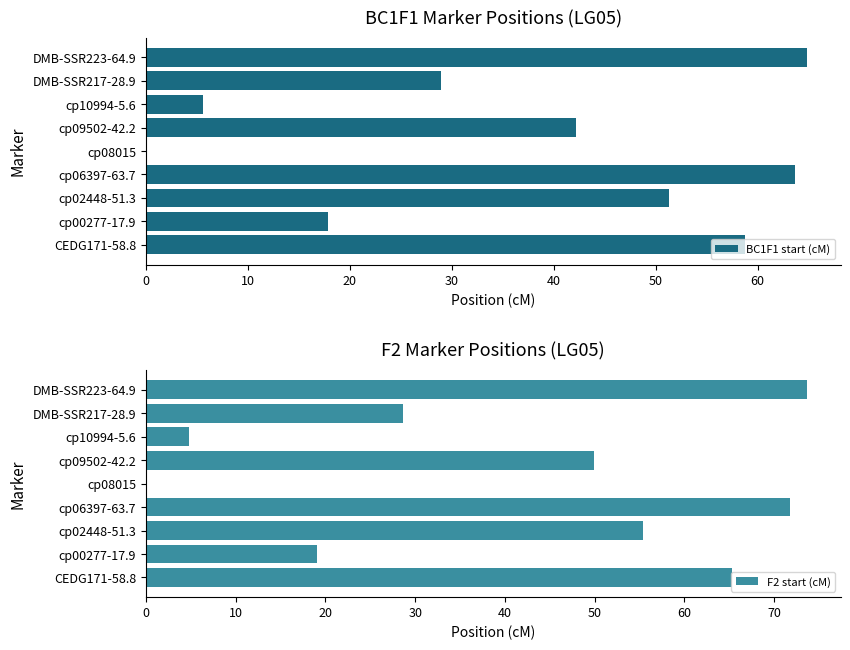

The BC1F1 start (cM) series shows 32.6 at CEDG171-58.8. True or false?

False